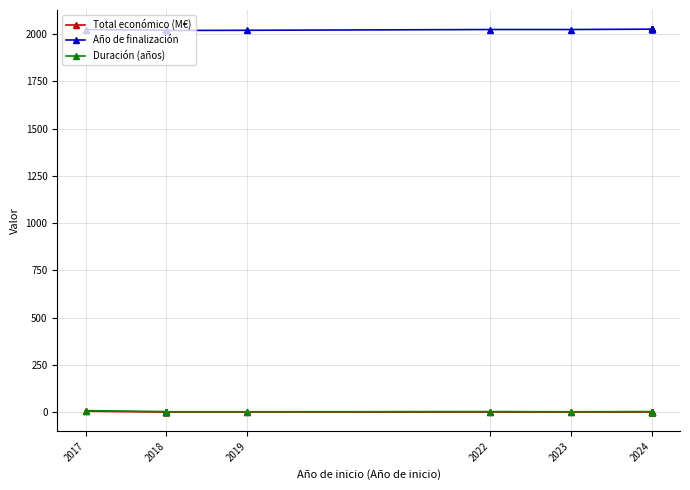

True or false: Duración (años) and Total económico (M€) intersect in this chart.

False